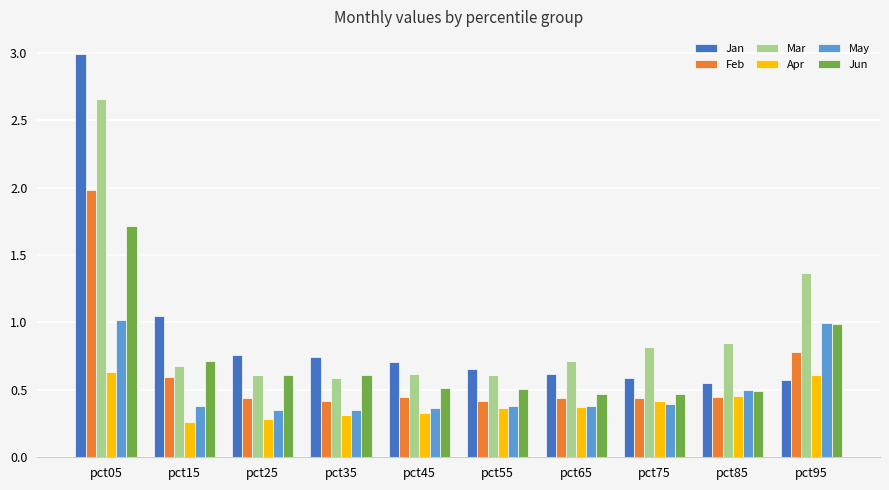

At pct05, list the series in order from smallest to largest.

Apr, May, Jun, Feb, Mar, Jan